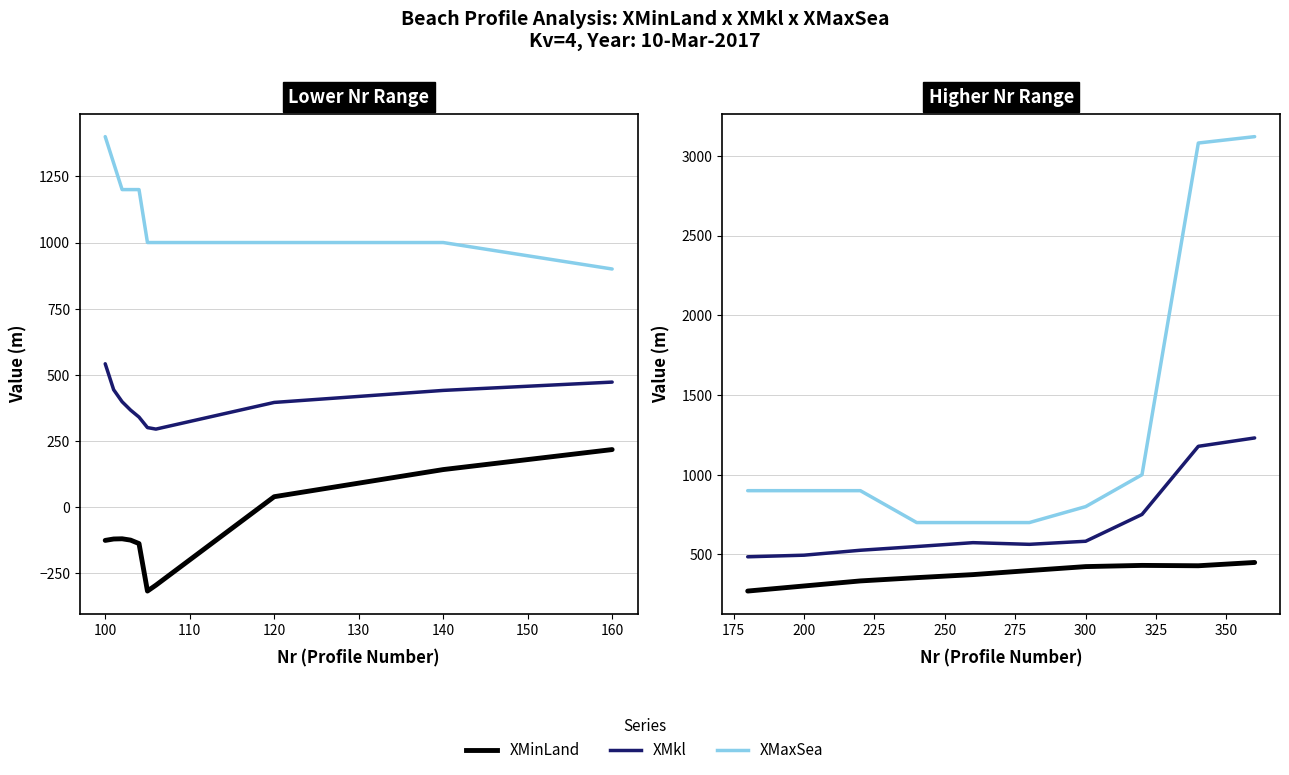

How many distinct data groups are displayed?

3